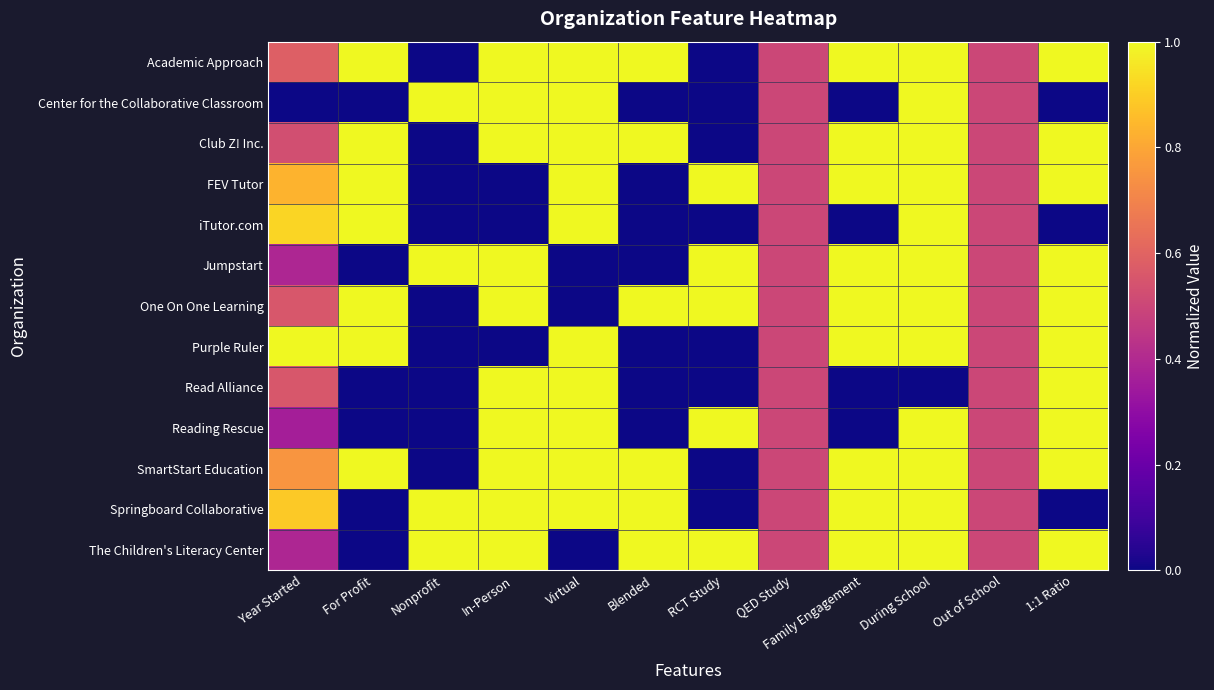

At how many categories does at least one series exceed 0?

12